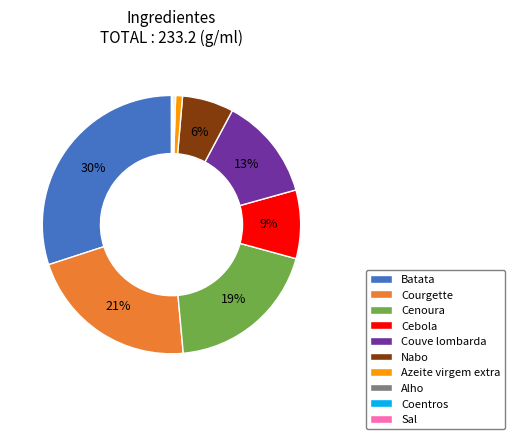

Do Batata and Courgette together represent more than half of the pie?

Yes